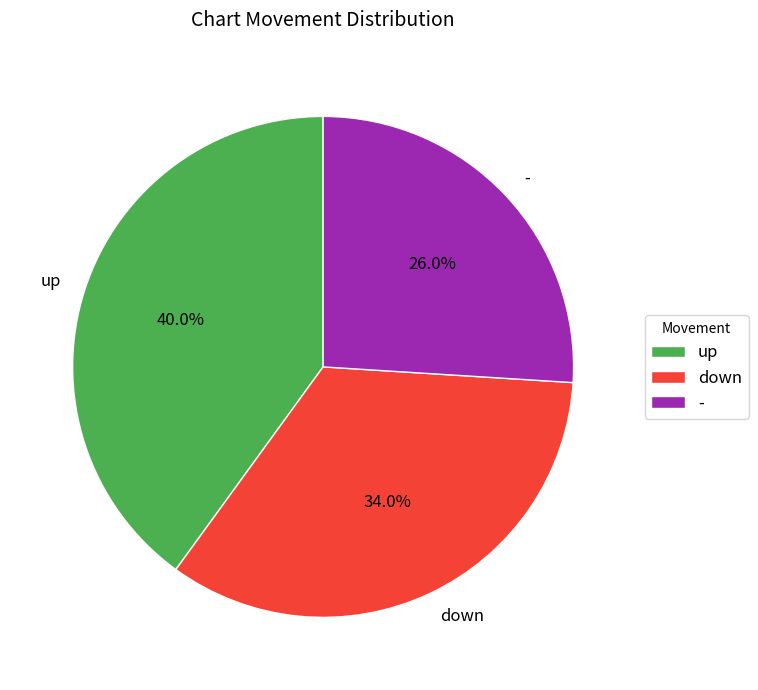

How many segments does this pie chart have?

3